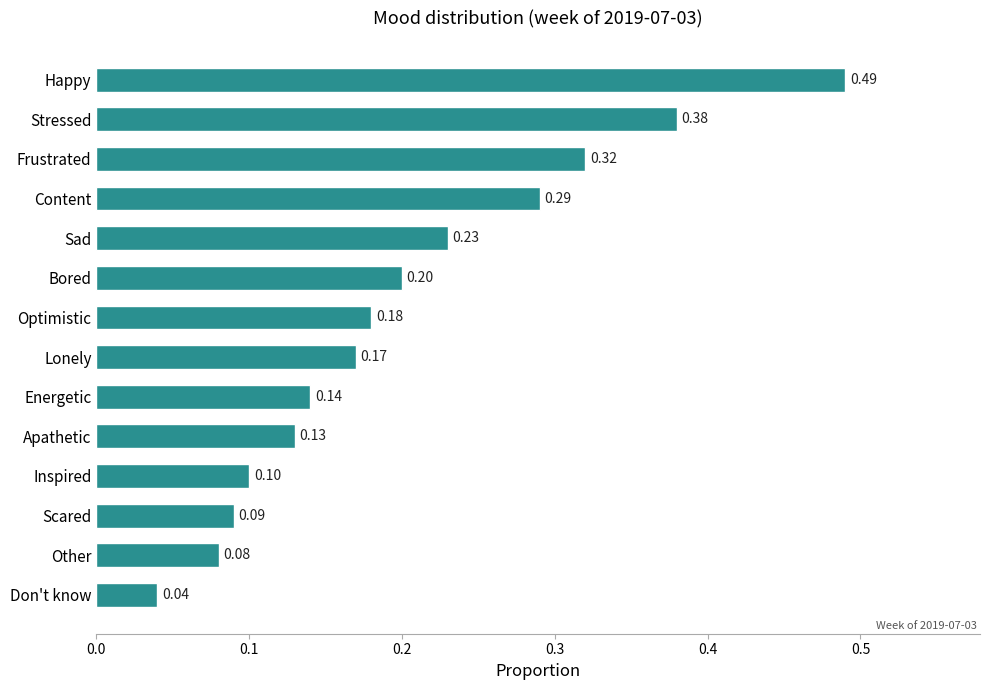

What is the average value?

0.2